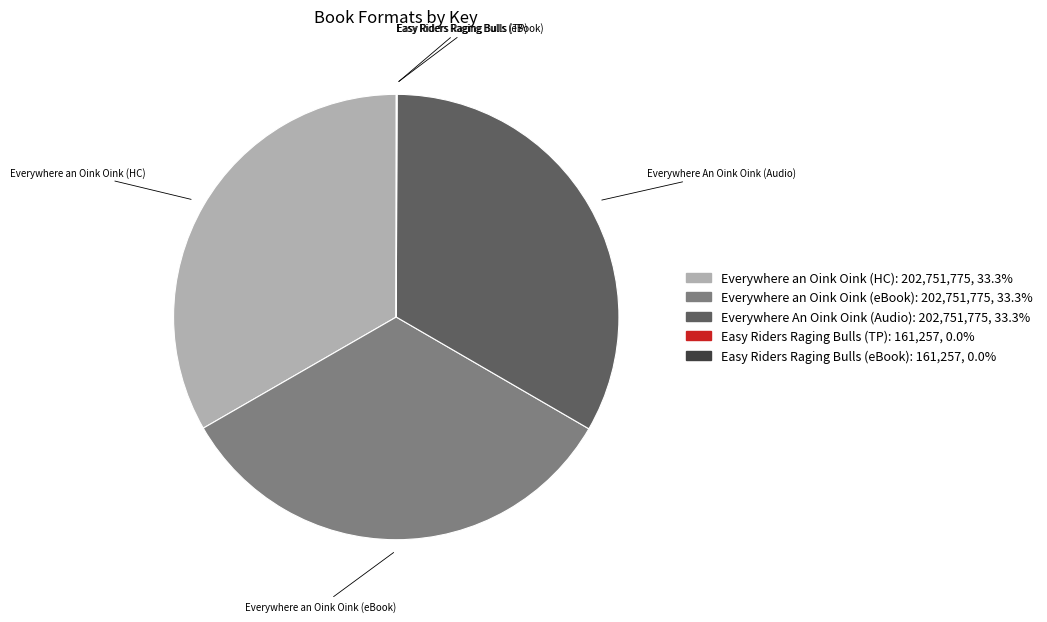

Does any single category account for the majority?

No